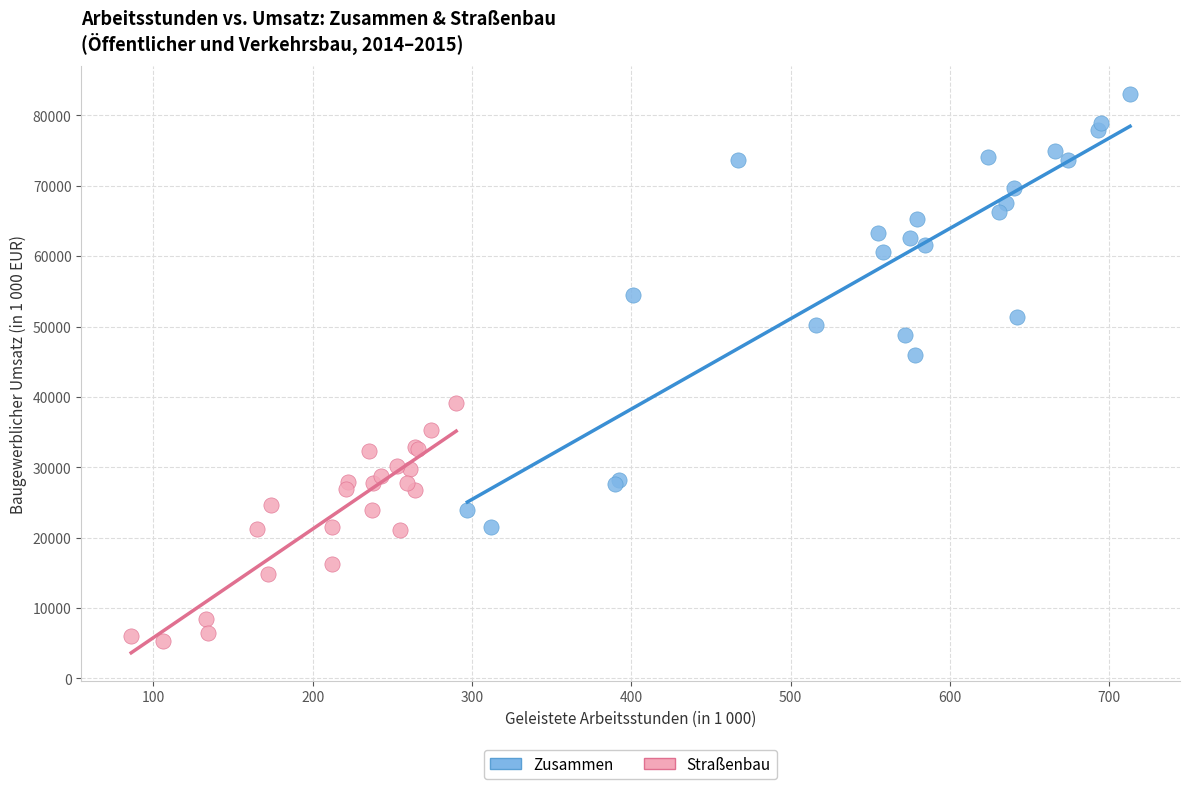

Which series has the widest spread of Y values?

Zusammen